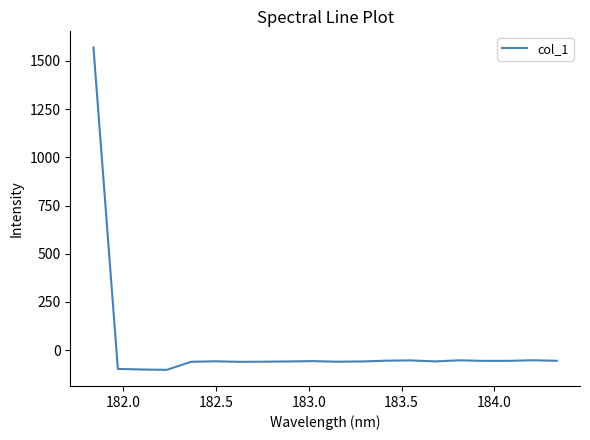

What is the minimum value shown in the chart?

-101.9